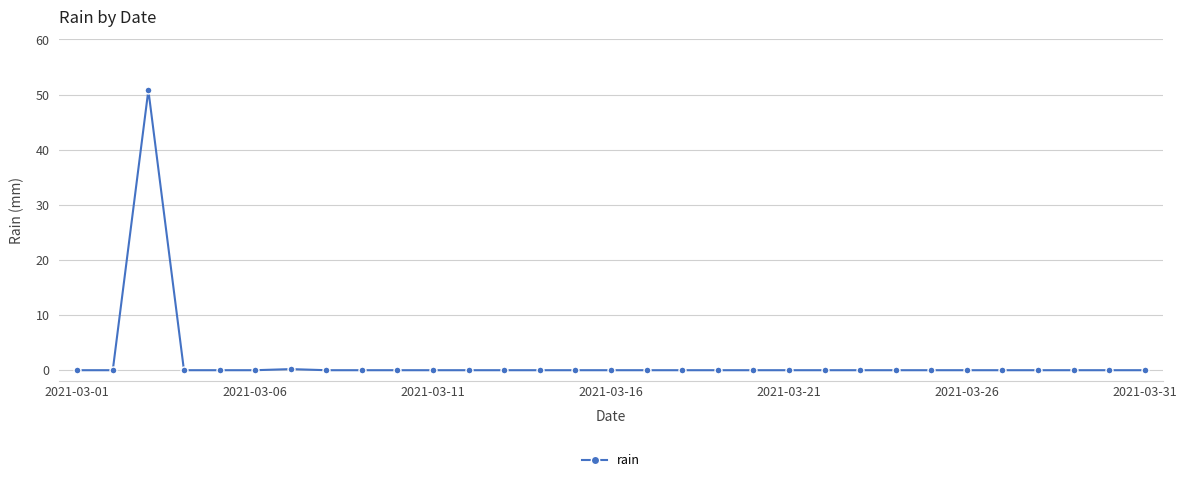

What is the average value?

1.6